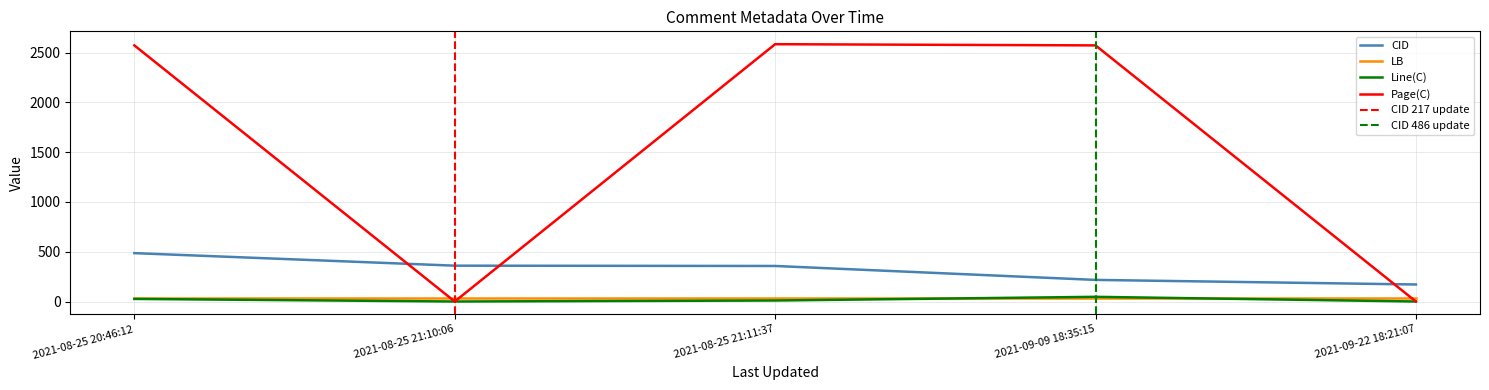

True or false: CID and Line(C) intersect in this chart.

False